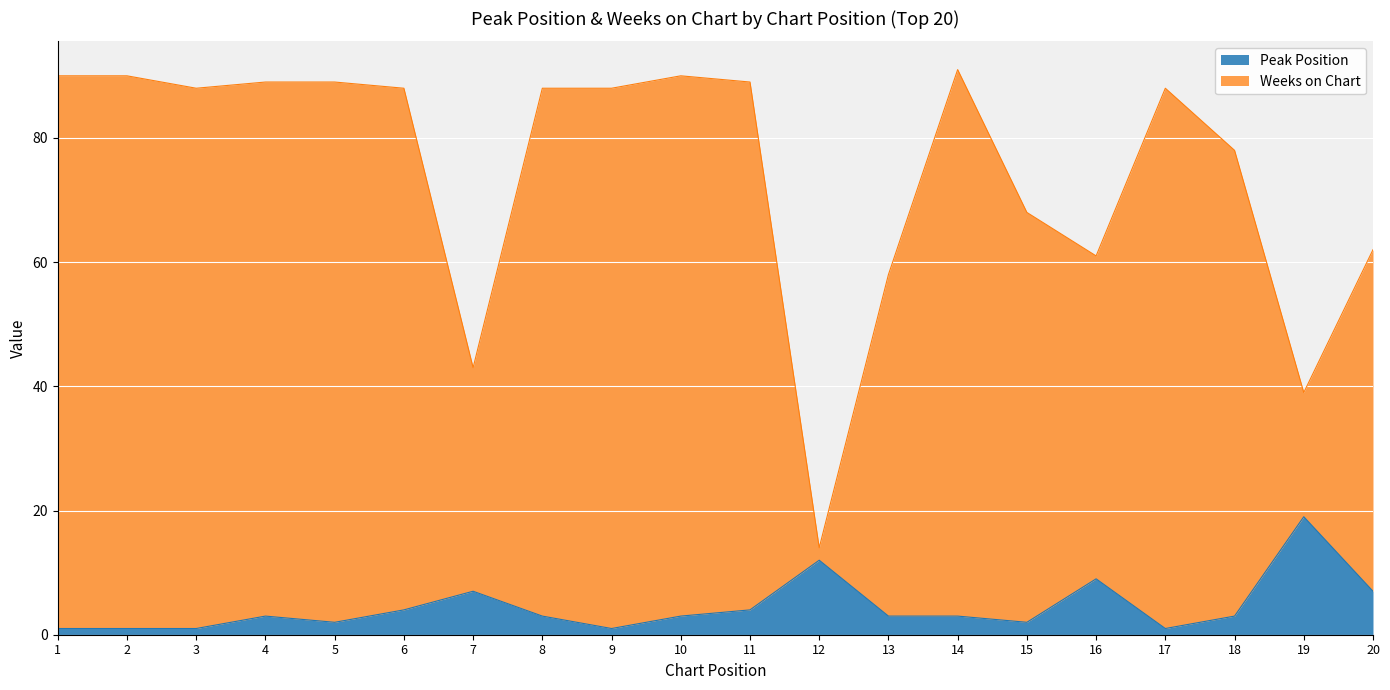

Which category has the highest value in the Peak Position series?

19